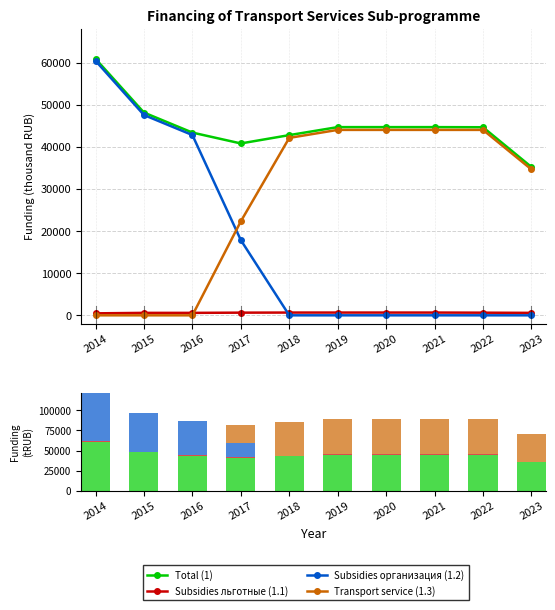

The Subsidies организация (1.2) series shows 31845.3 at 2015. True or false?

False